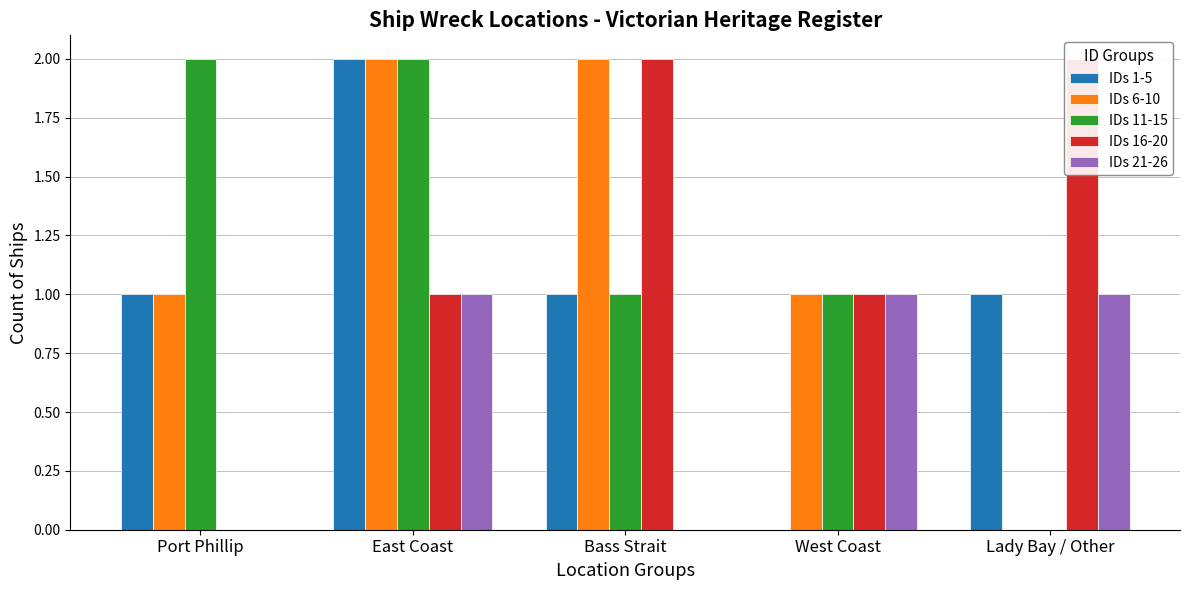

What is the maximum value for IDs 1-5?

2